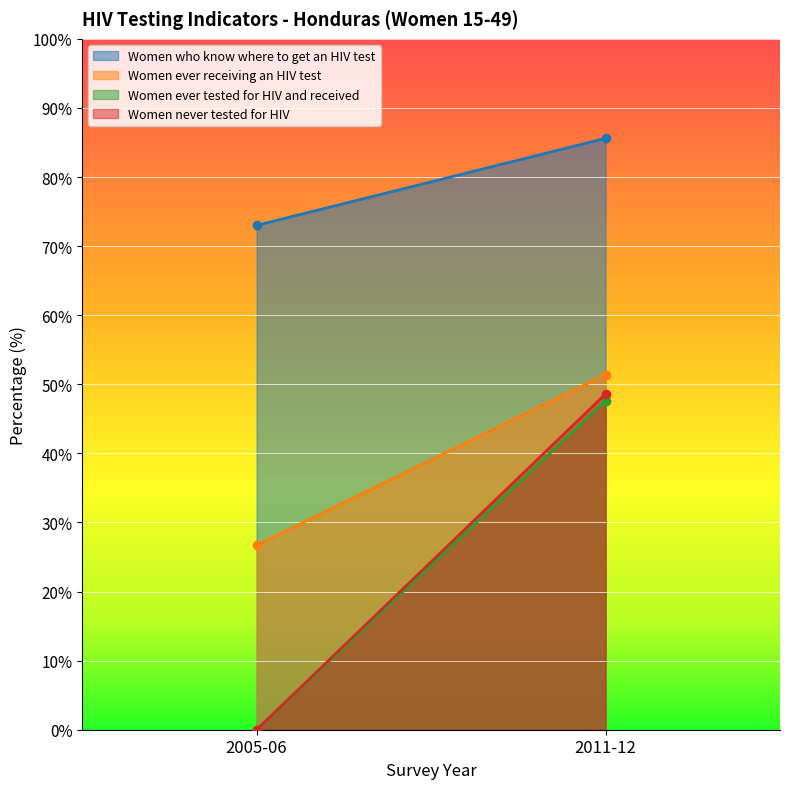

What position from the right is 2005-06?

2